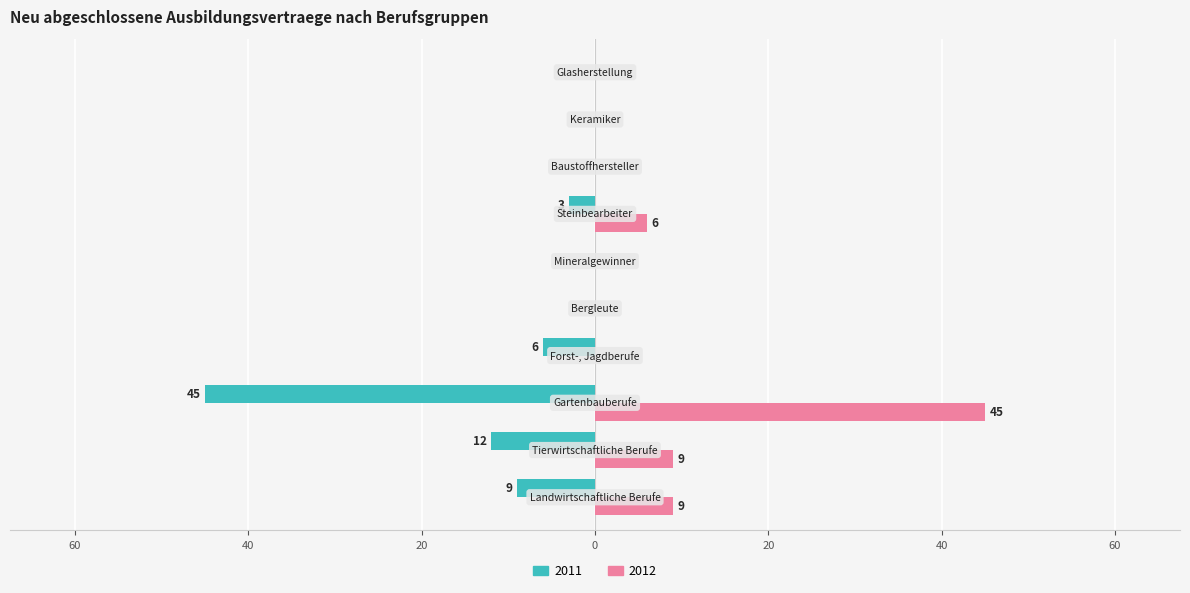

What are all the series names shown in the legend?

2011, 2012